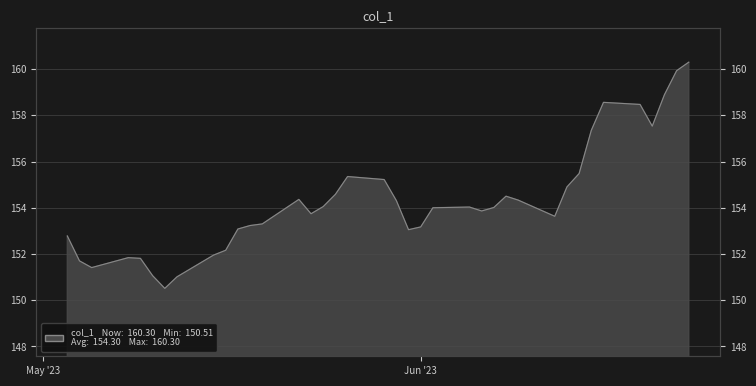

At which category does the data reach its first local valley?

23/05/05